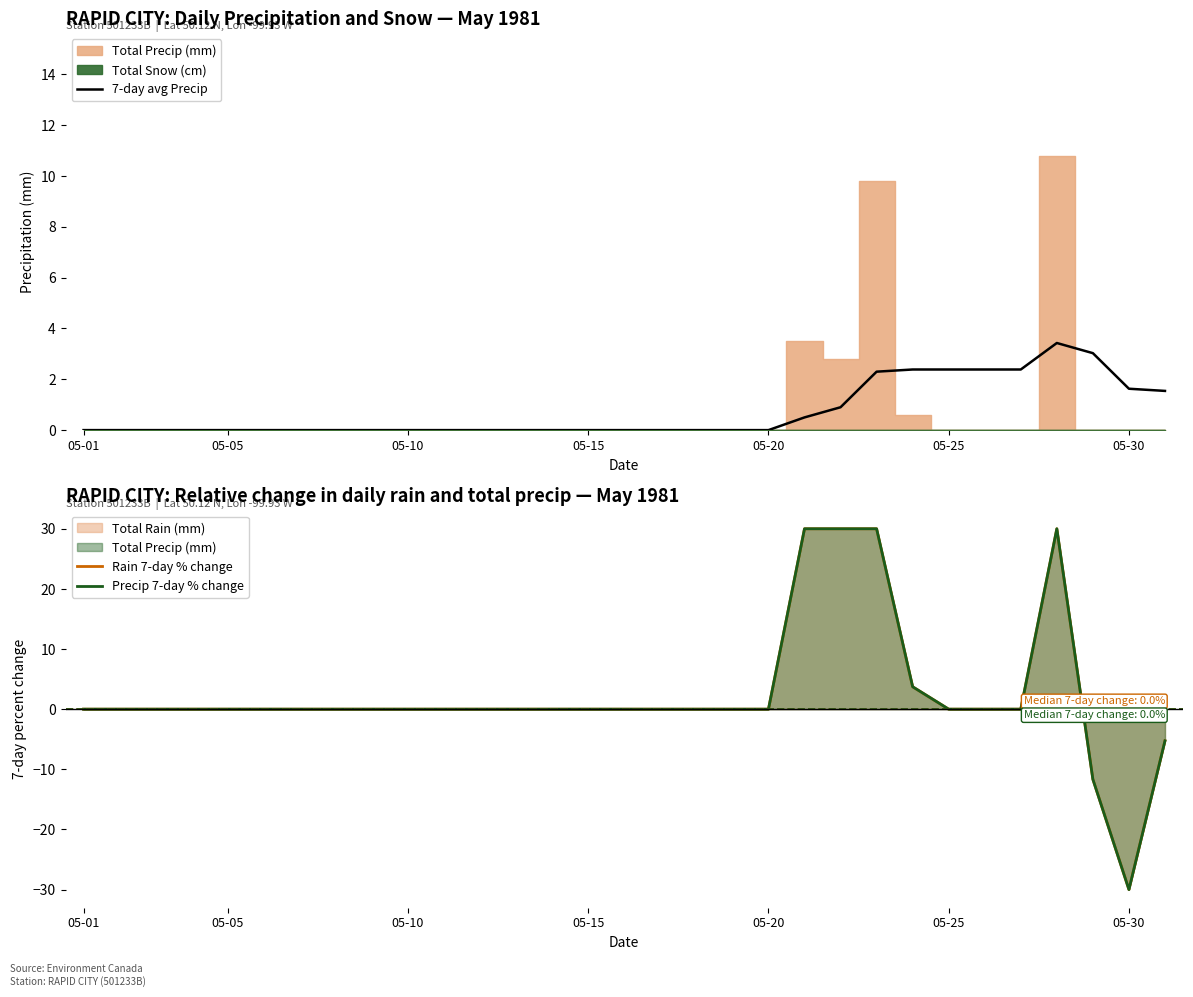

The 7-day avg Precip series shows 0.0 at 05-10. True or false?

True